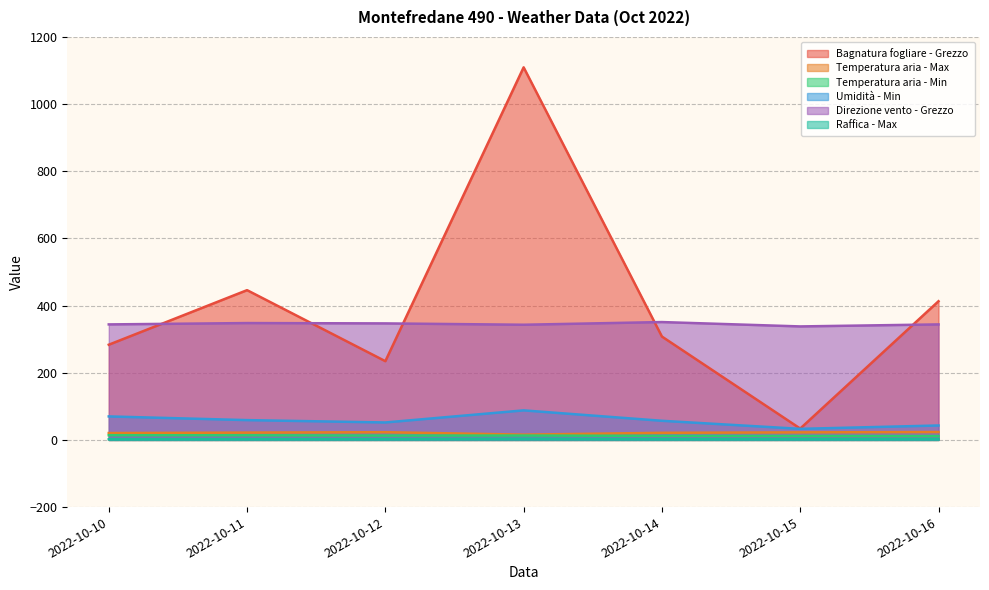

Between 2022-10-11 and 2022-10-15, which series saw the biggest shift?

Bagnatura fogliare - Grezzo